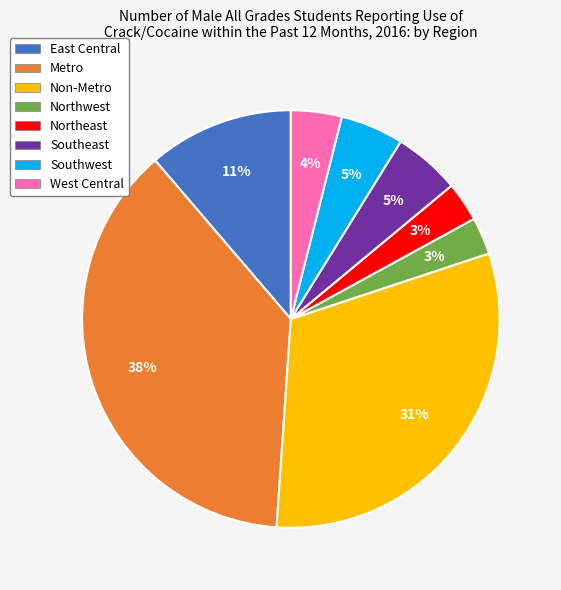

Is the sum of Northwest and Southeast greater than half?

No